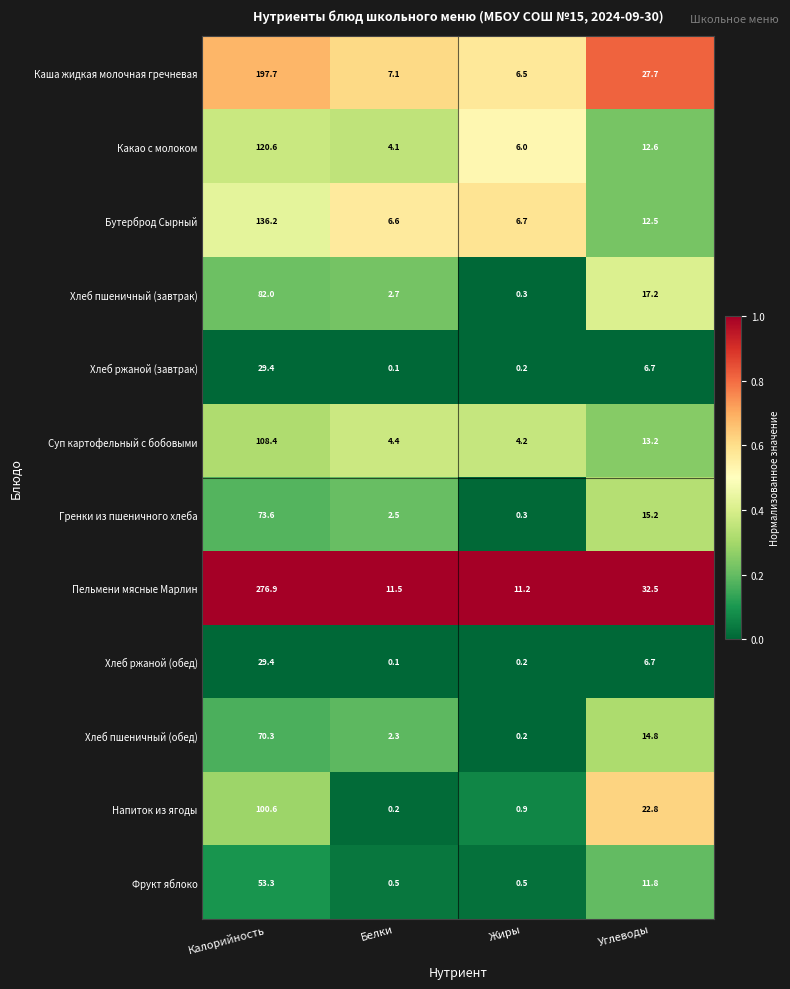

Where does the Пельмени мясные Марлин series first go above 32?

Калорийность